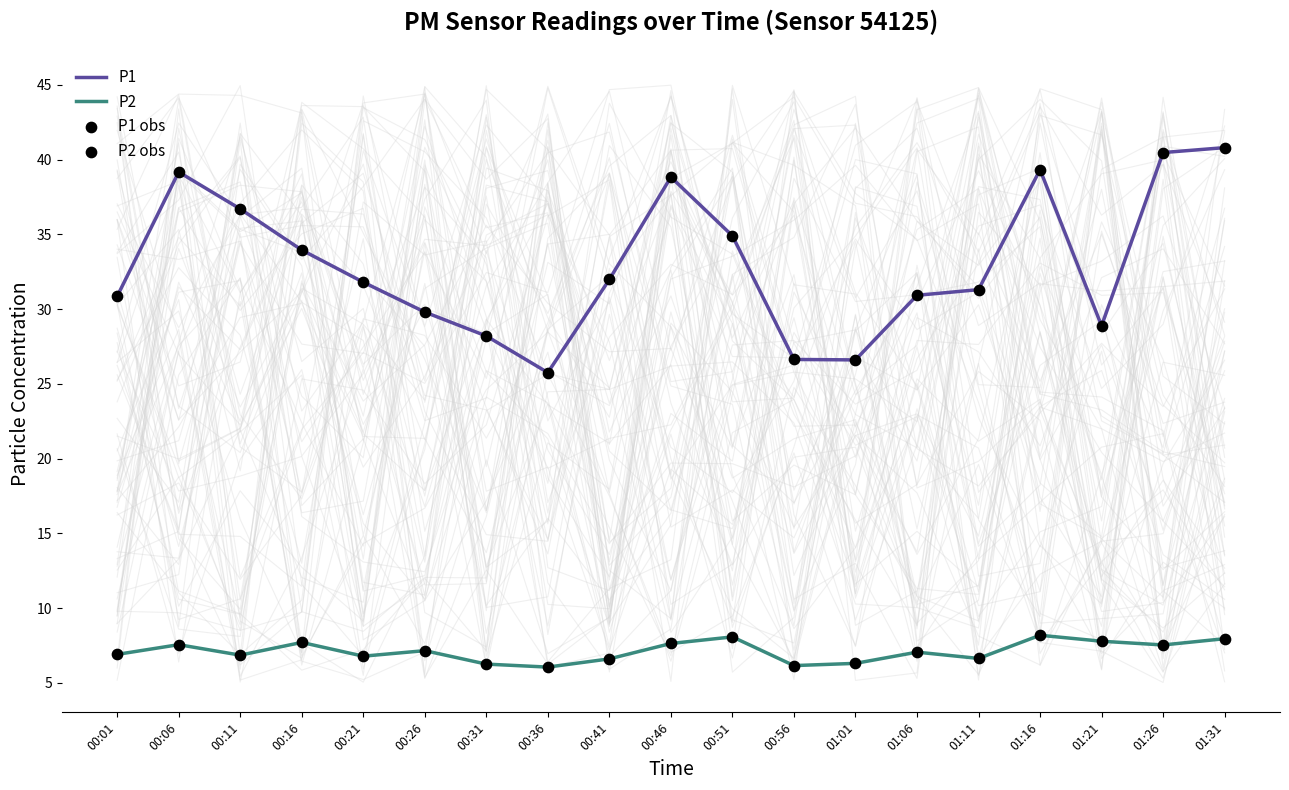

What are all the series names shown in the legend?

P1, P2, P1 obs, P2 obs